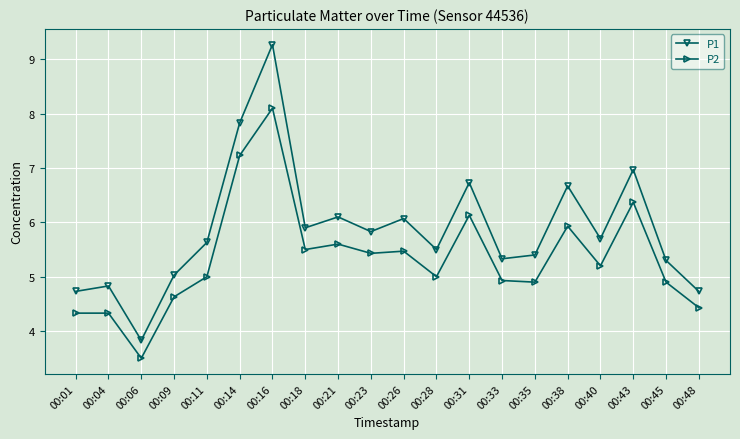

True or false: P2 and P1 intersect in this chart.

False